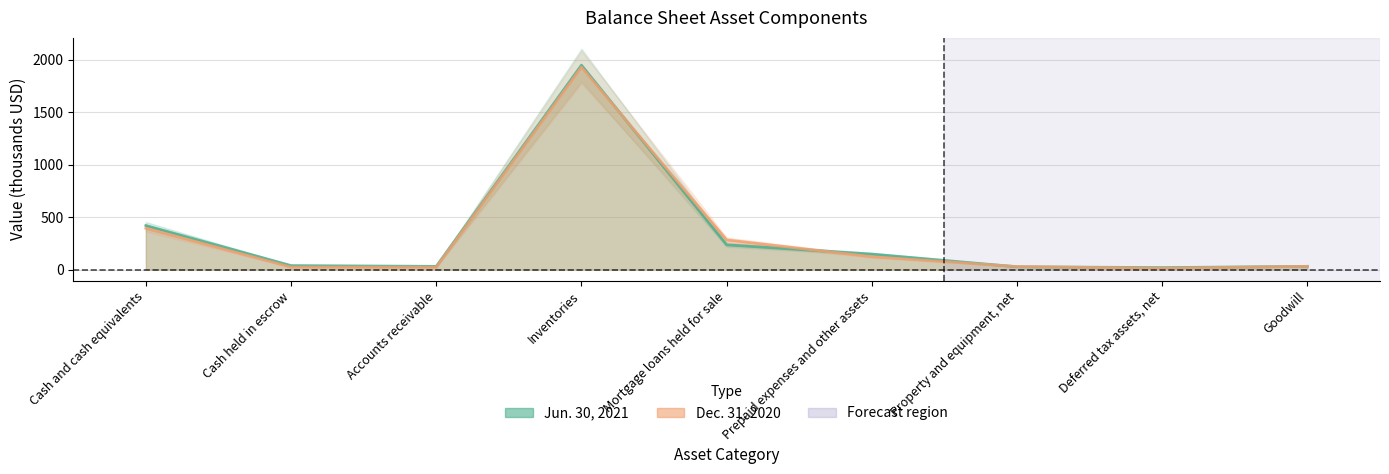

Which label corresponds to the largest value in the chart?

Inventories